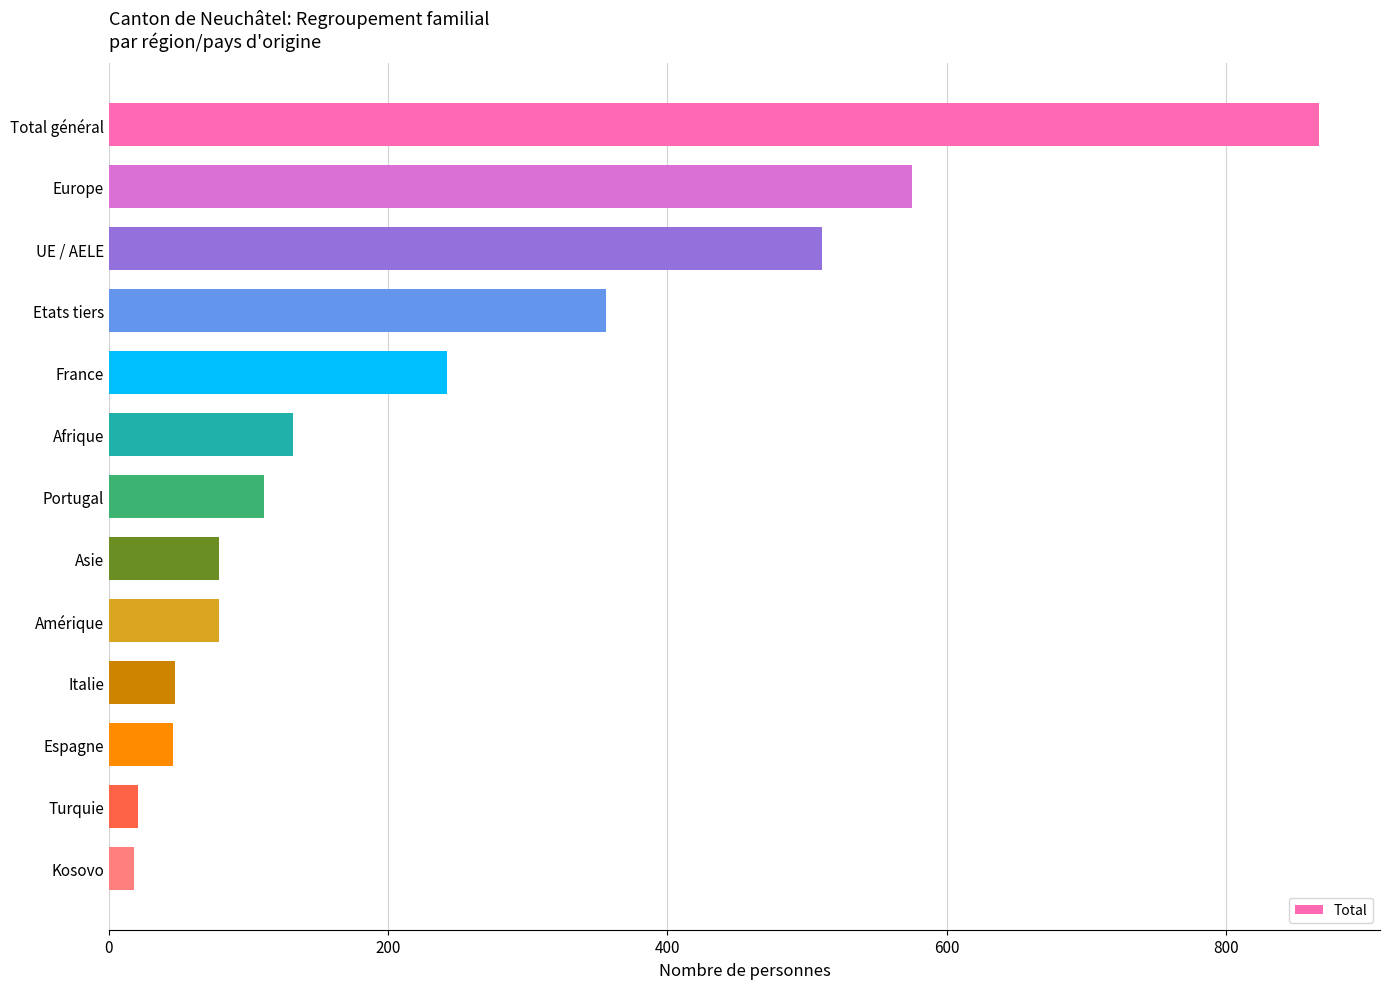

Is it true that the value at Europe is 389?

False